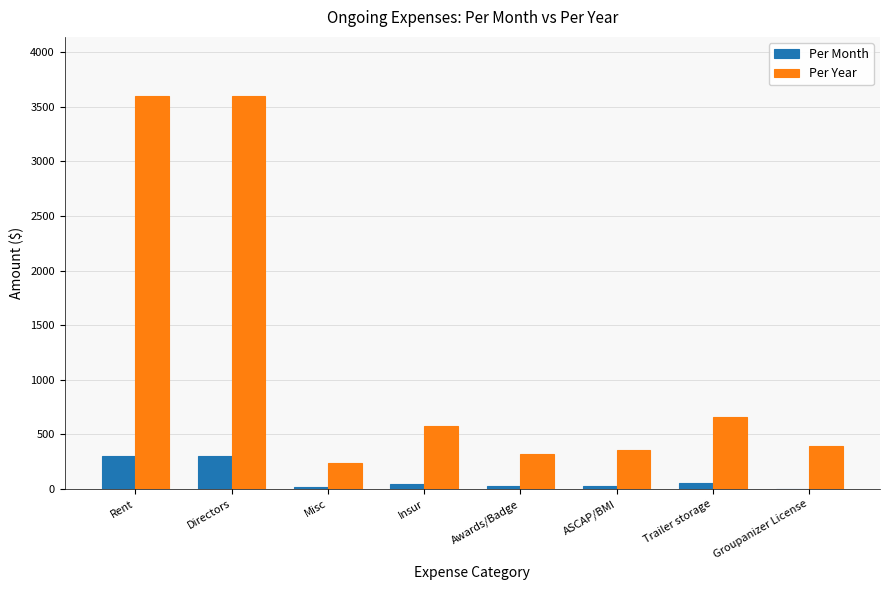

What is the maximum value for Per Month?

300